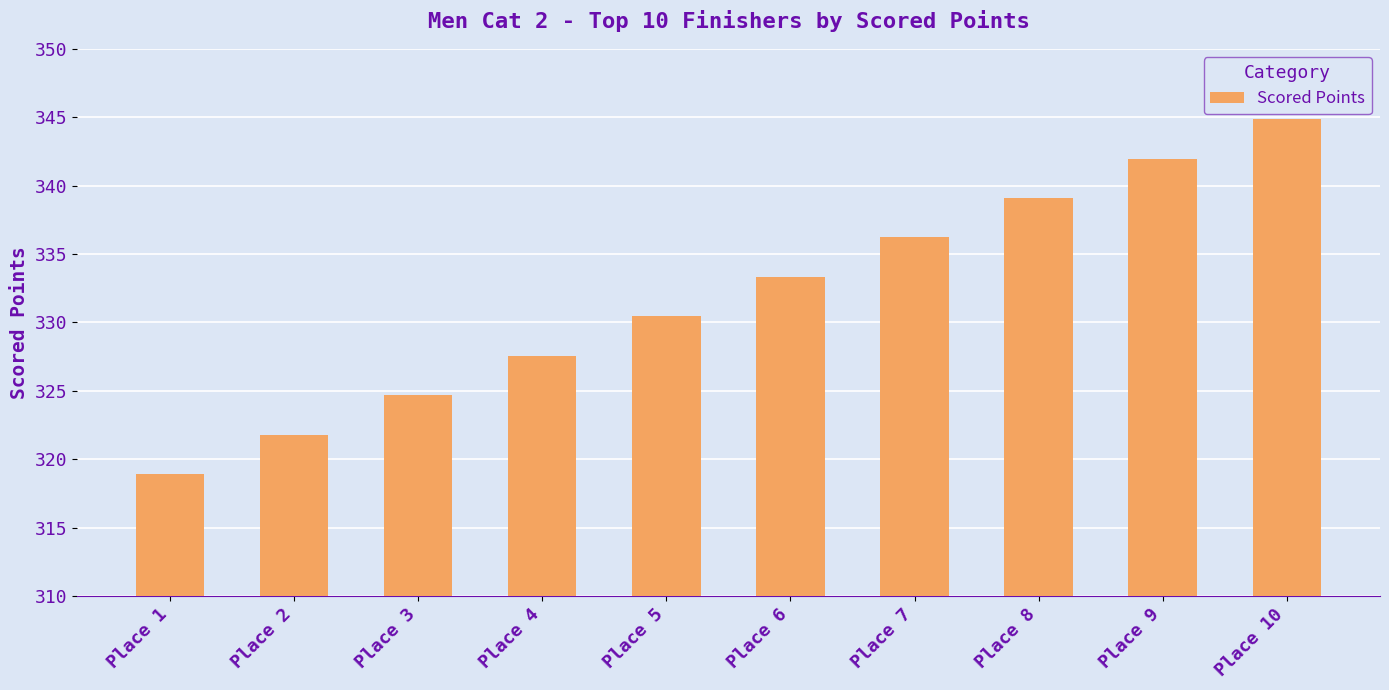

List the labels in order of value, largest first.

Place 10, Place 9, Place 8, Place 7, Place 6, Place 5, Place 4, Place 3, Place 2, Place 1